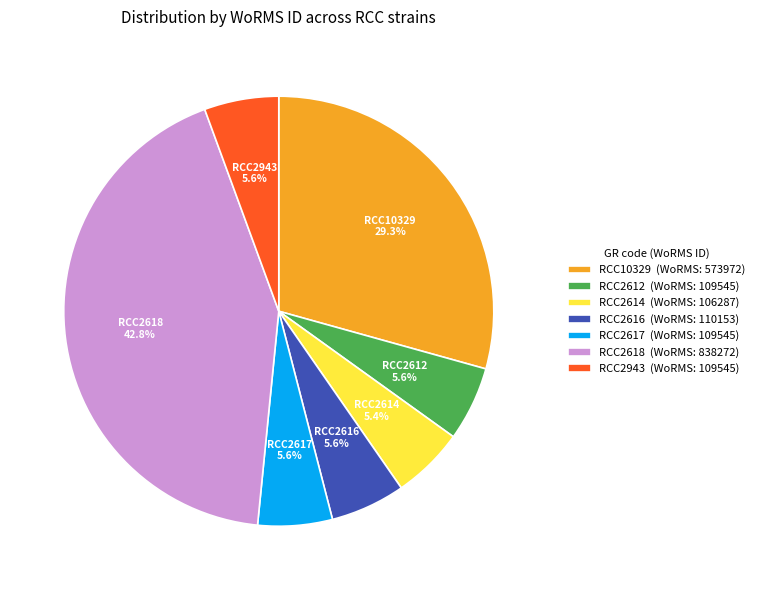

What percentage is the RCC2617 slice, to the nearest percent?

6%